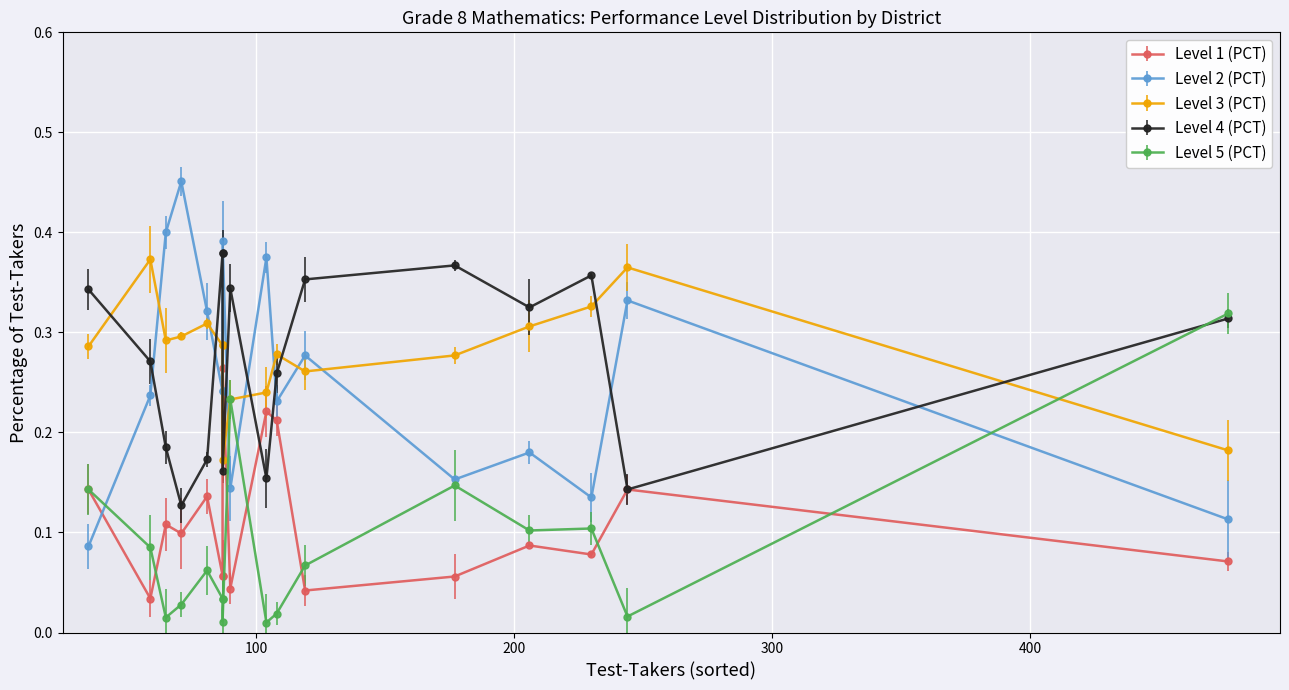

How many lines are shown in the chart?

5